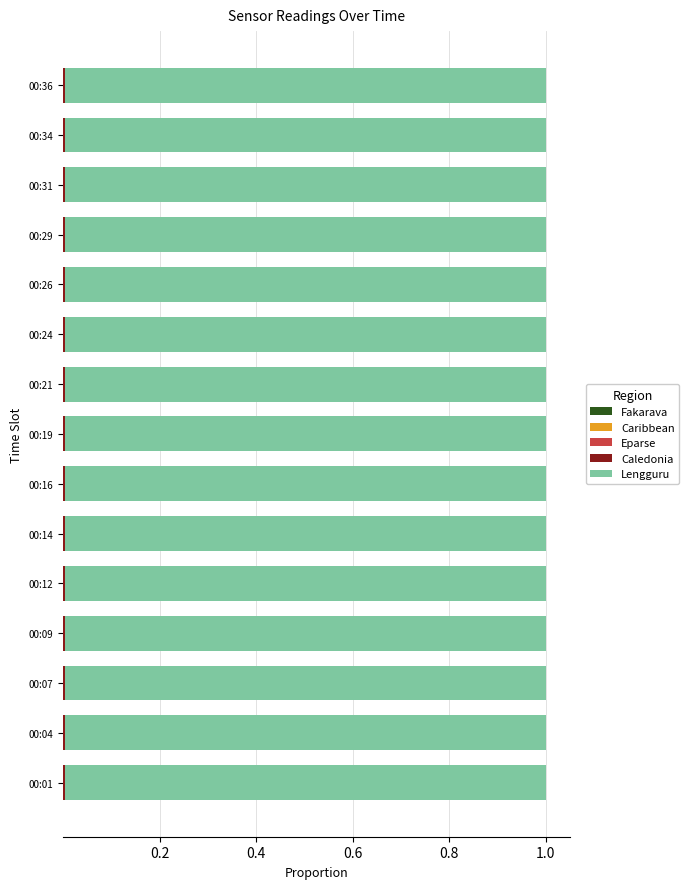

How many Caledonia values are between 0 and 1?

15